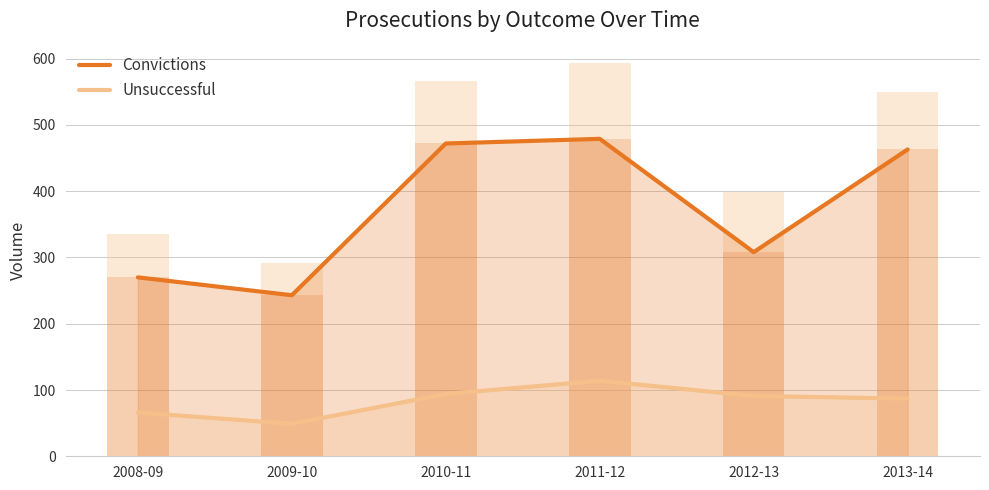

What position from the left is 2013-14?

6